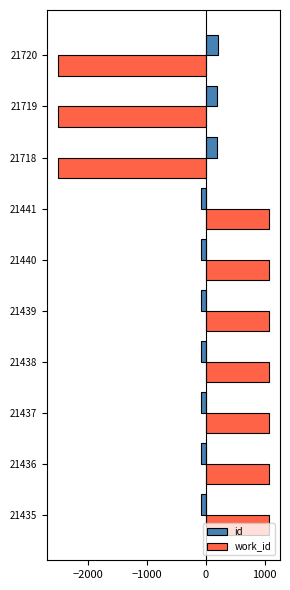

What is the difference between the second highest and minimum values in the id series?

284.0